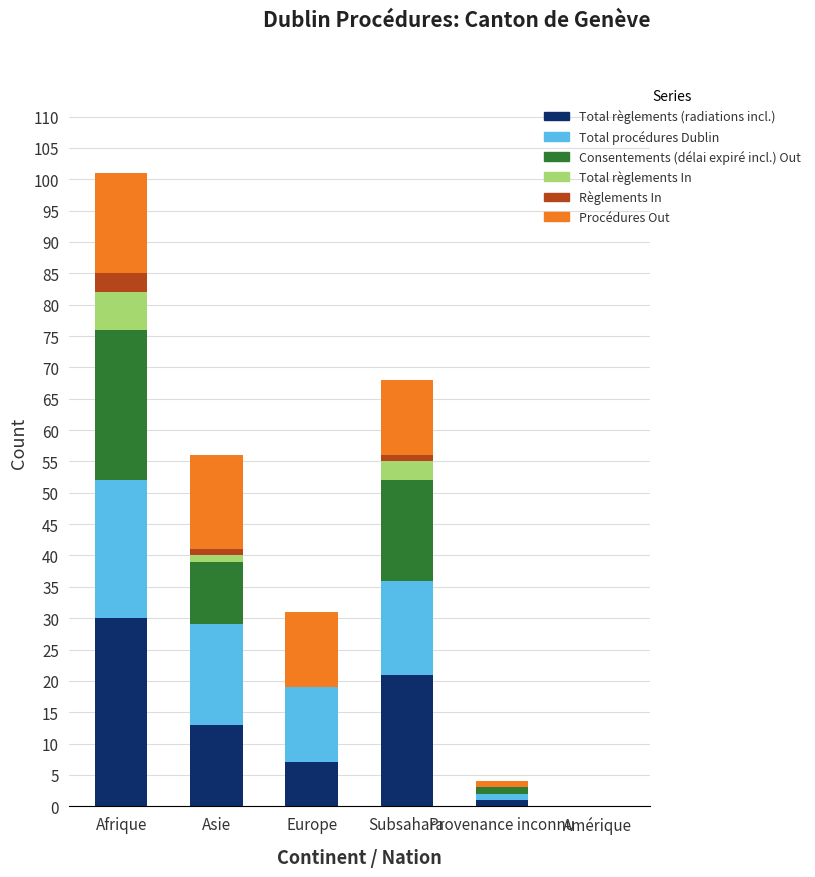

What is the maximum value for Total règlements (radiations incl.)?

30